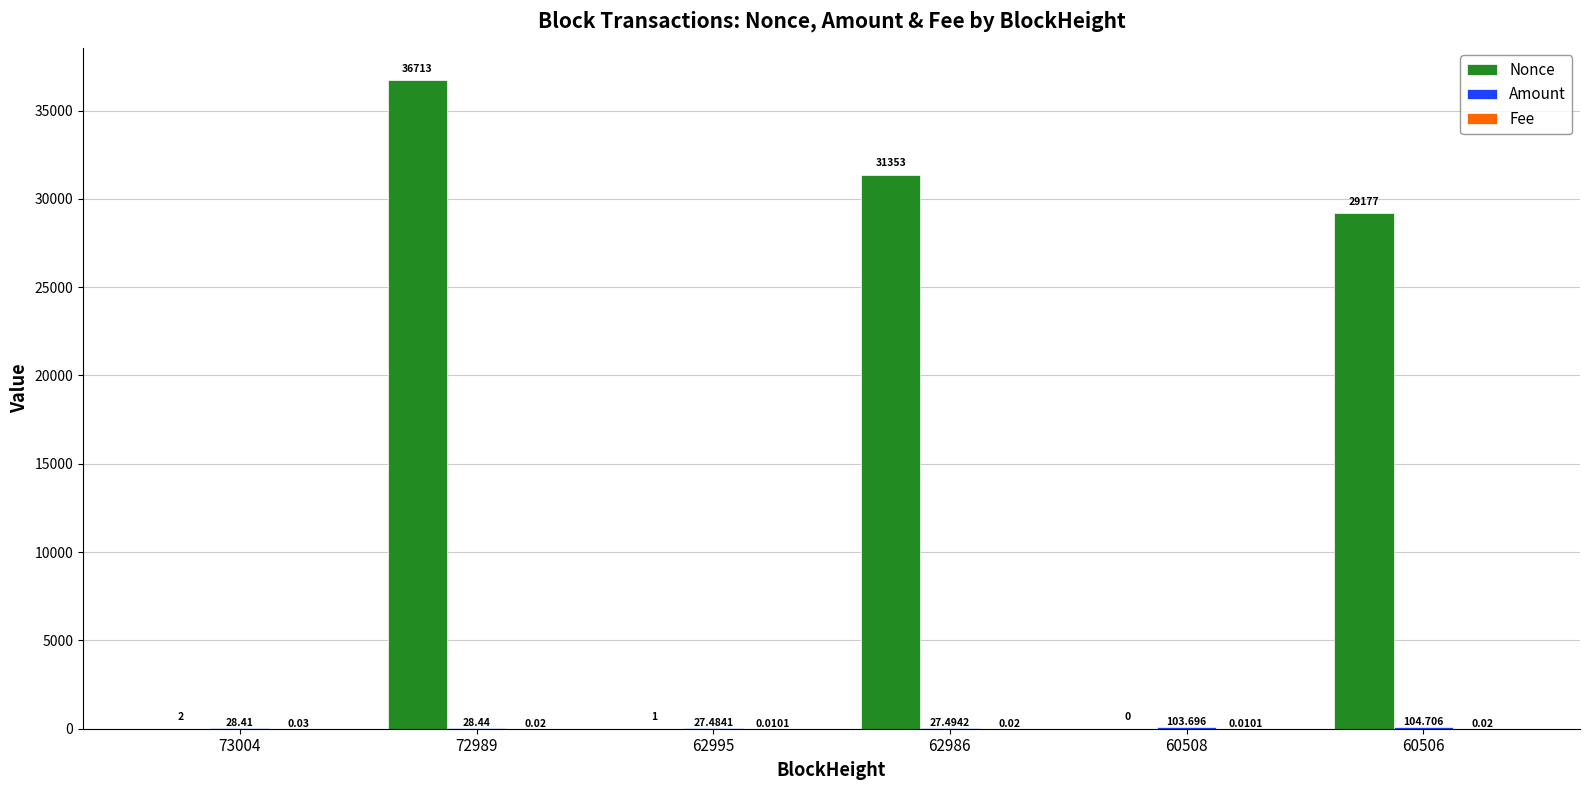

Which series has the largest total across all categories?

Nonce